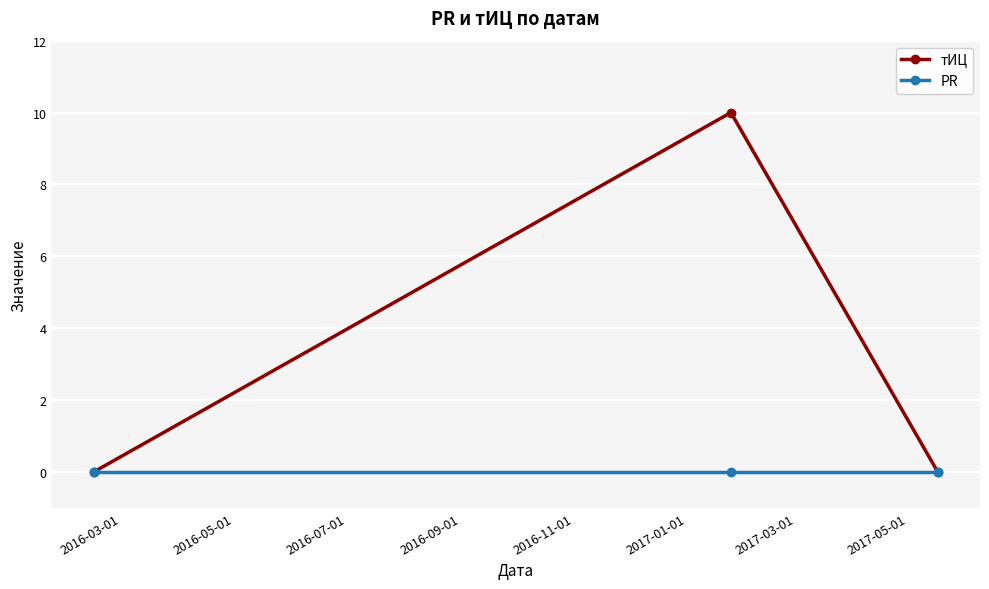

Which series has the largest total across all categories?

тИЦ